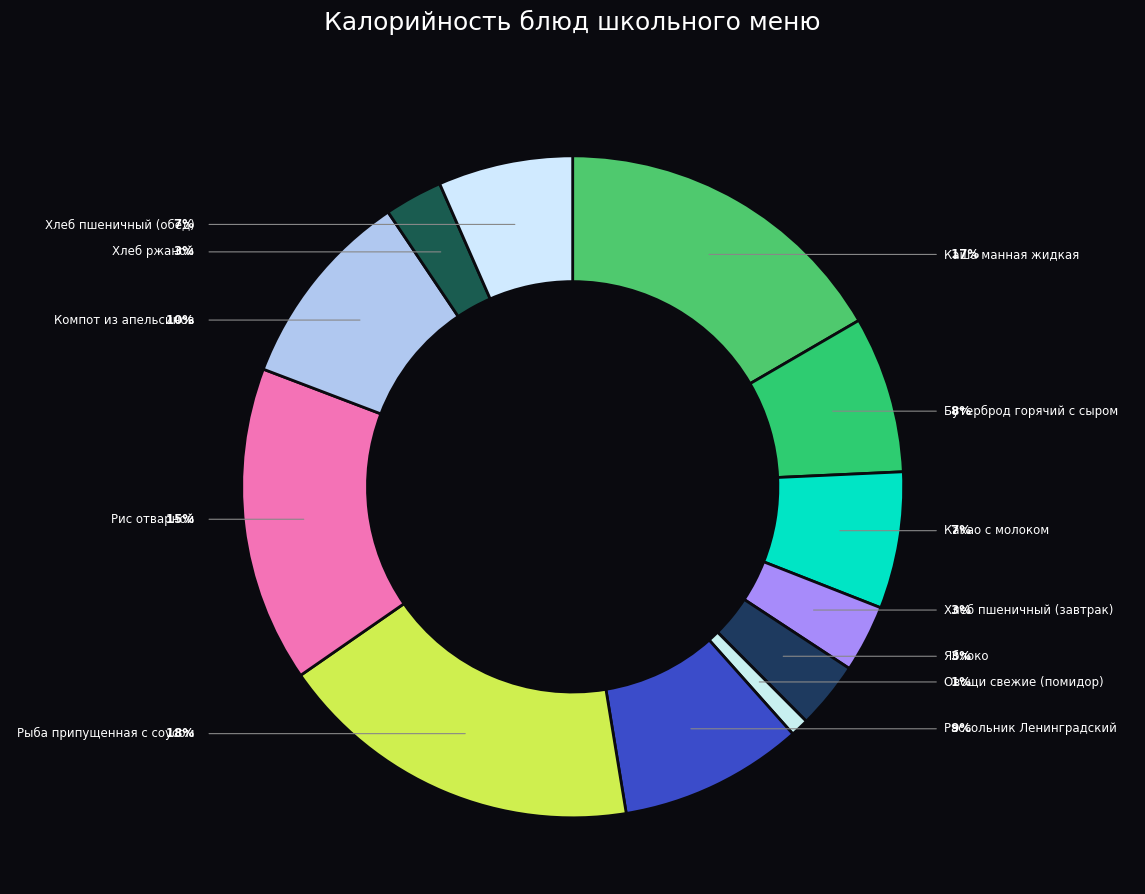

What is the largest slice in the pie chart?

Рыба припущенная с соусом